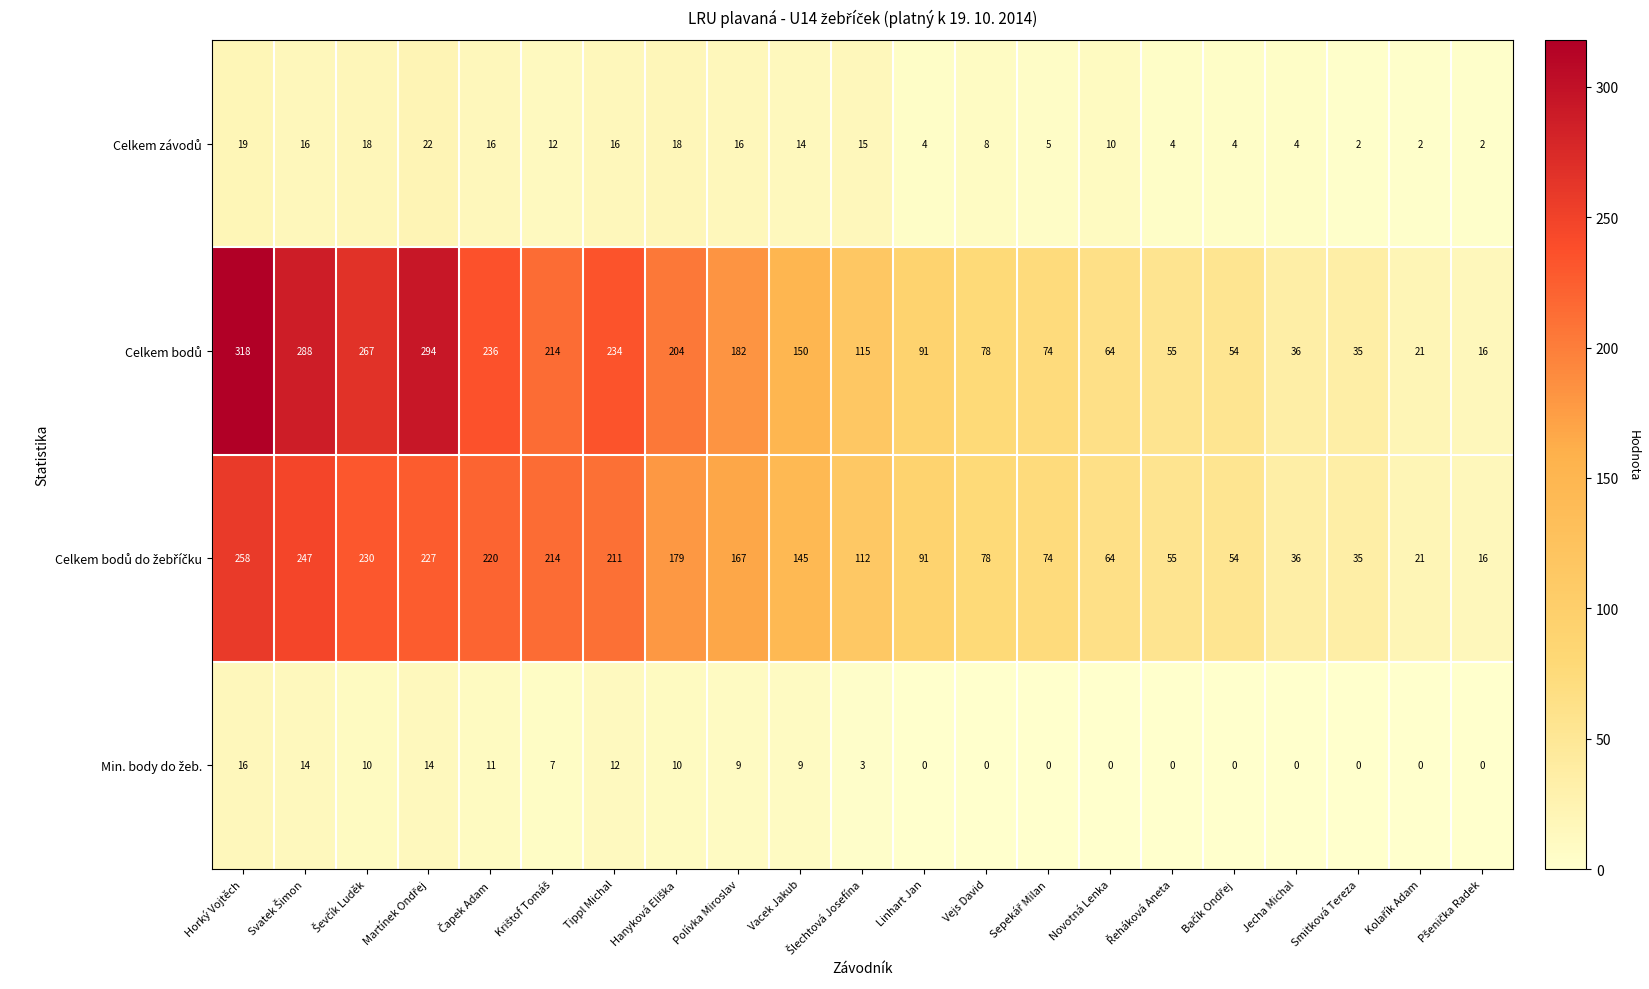

At which category is the sum across all series the highest?

Horký Vojtěch